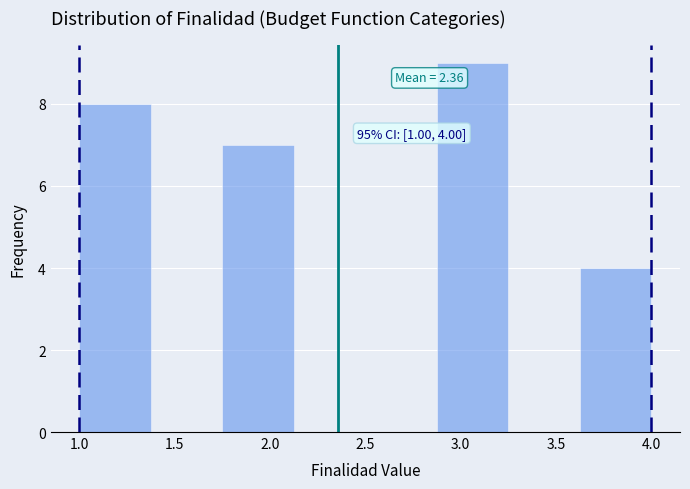

Over which range of the x-axis is the bar tallest?

2.875 to 3.250